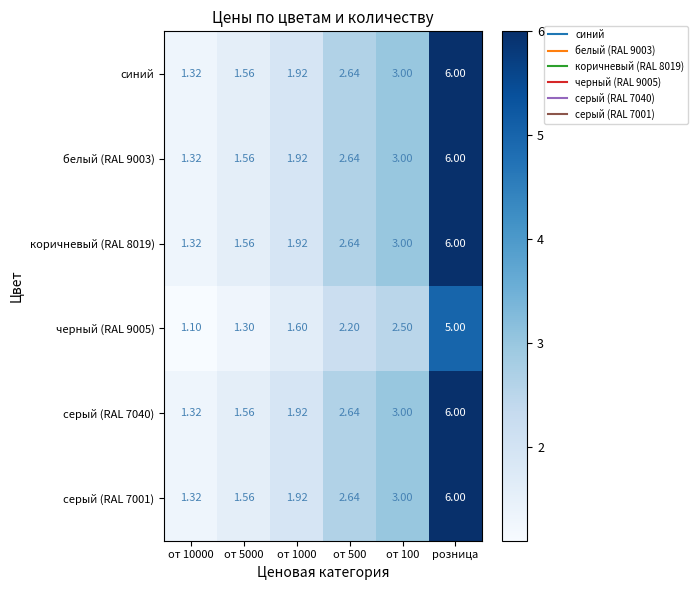

At which label does коричневый (RAL 8019) reach its peak?

розница